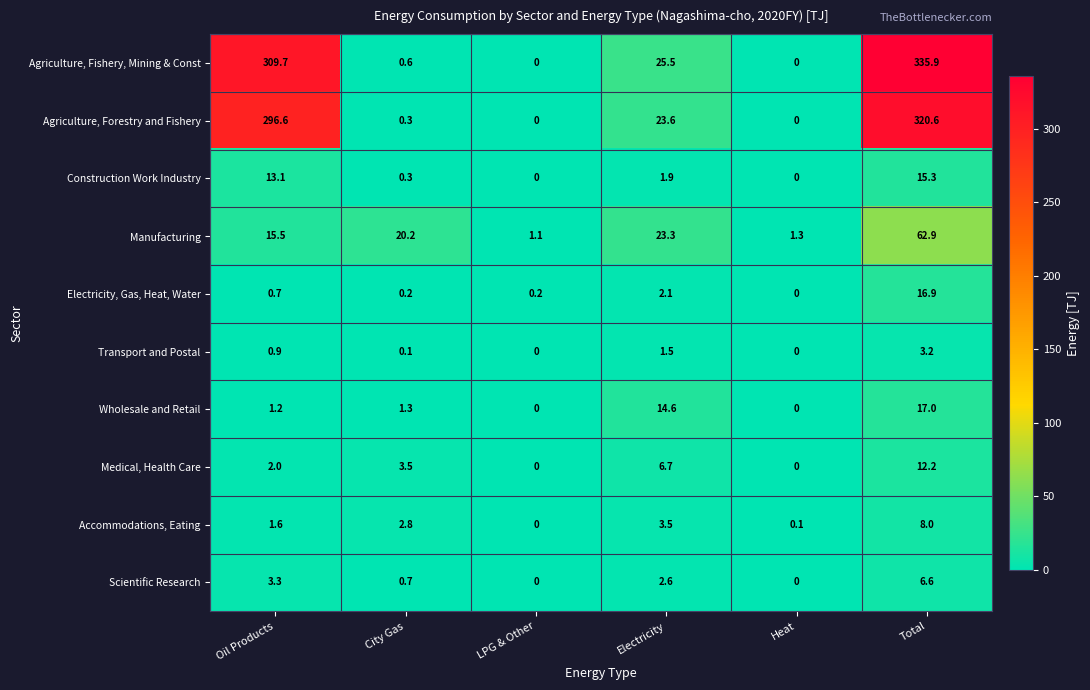

What is the sum of the Wholesale and Retail values at Heat and Total?

17.0